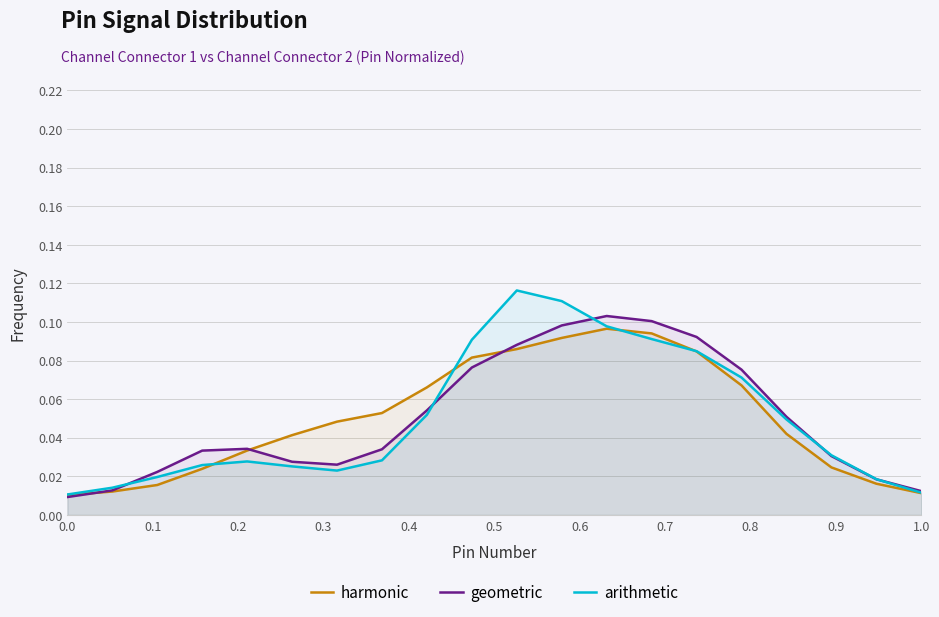

Which series has the widest spread of values?

arithmetic